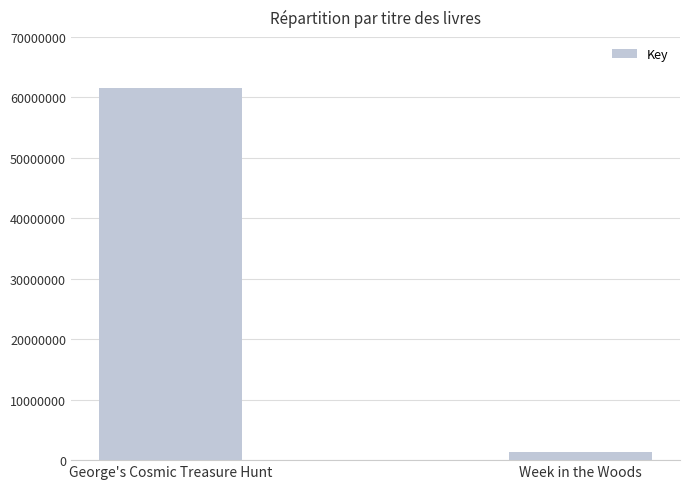

Is it true that the value at George's Cosmic Treasure Hunt is 12941685?

False